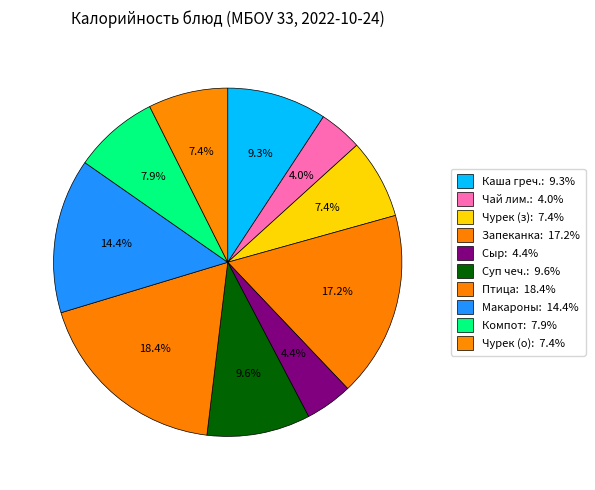

To the nearest percent, what is the difference between the largest and smallest slice percentages?

14%